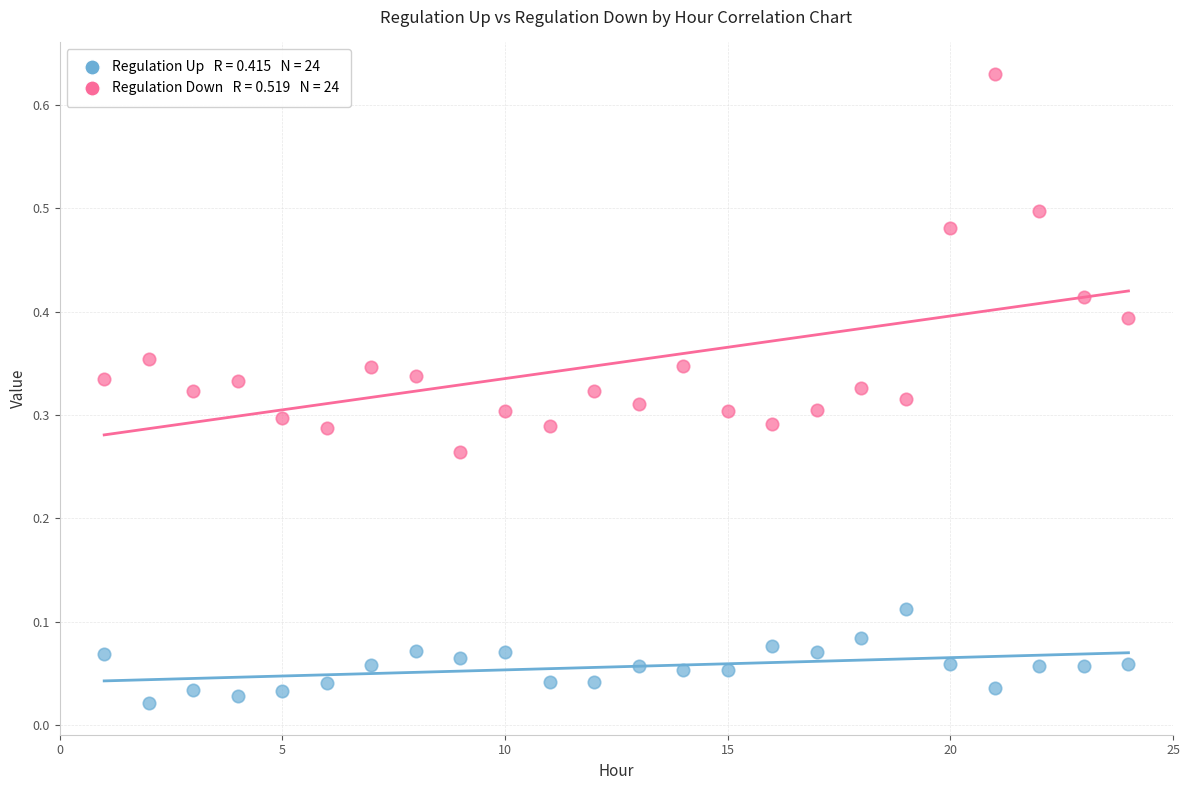

Across all data points, what is the range of X values (max minus min)?

23.0